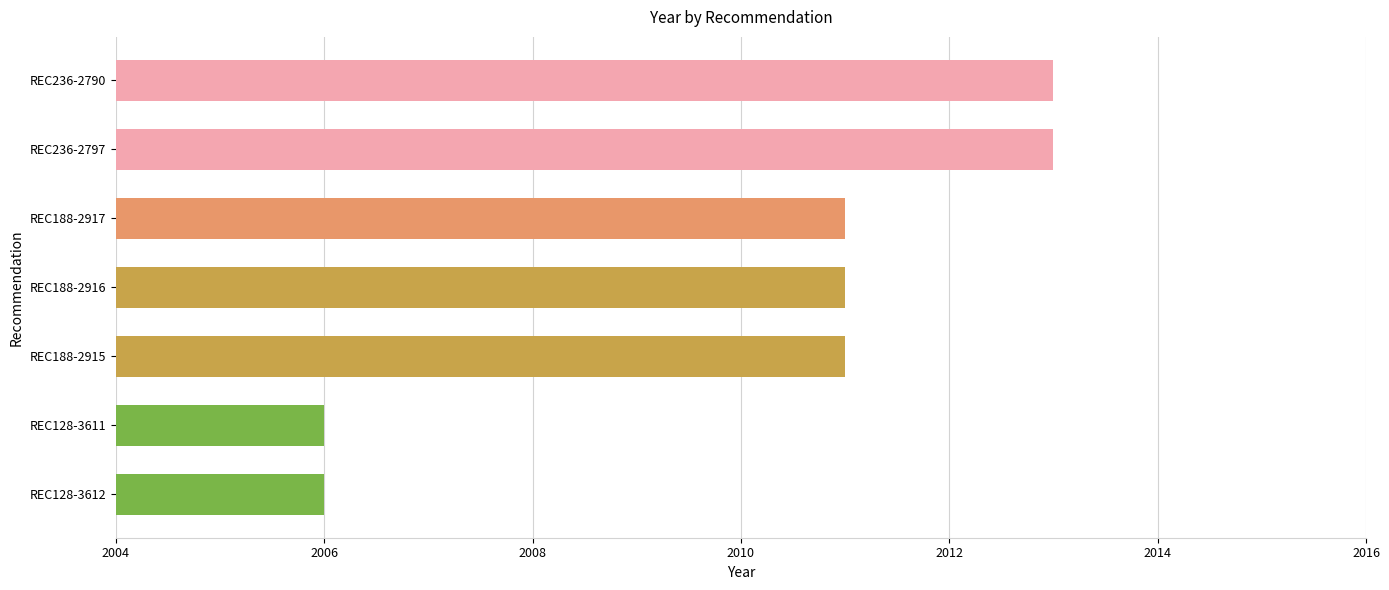

Does the chart contain any negative values?

No